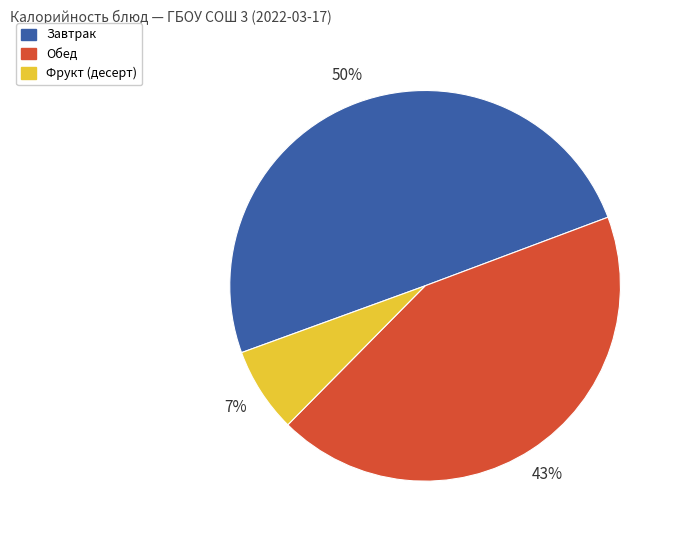

Which slice is the smallest?

Фрукт (десерт)